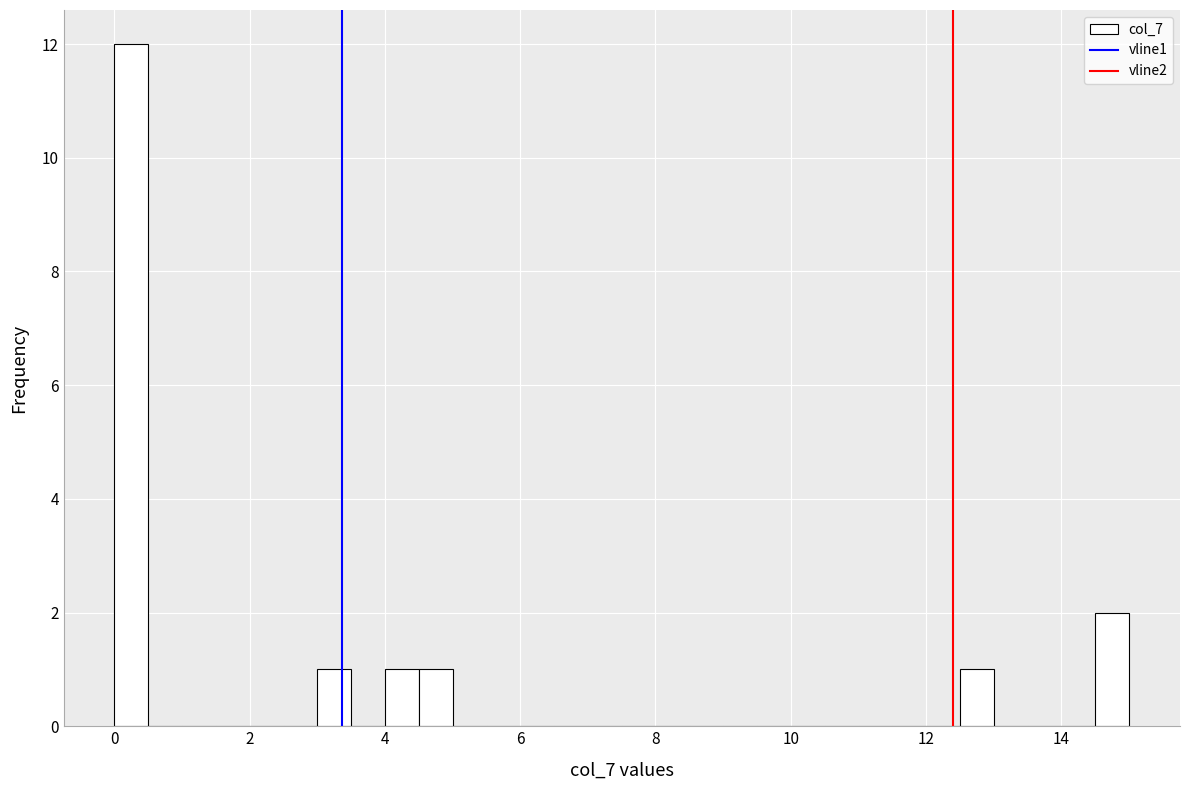

Around what value on the x-axis is the tallest bar? Give the approximate position of its centre, as read against the axis.

0.2